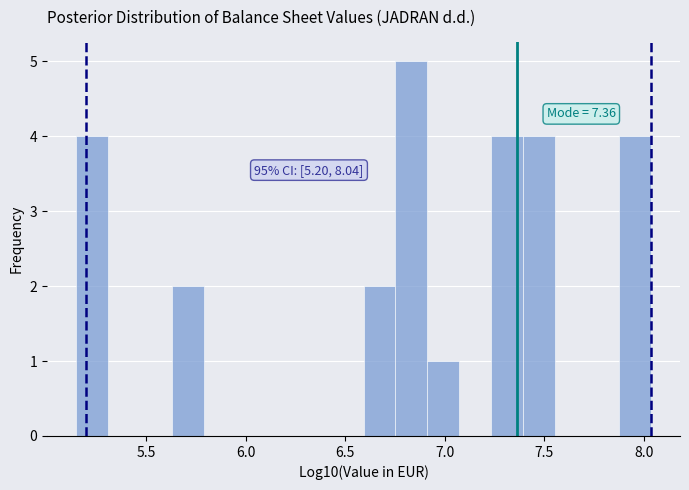

Around what value on the x-axis is the tallest bar? Give the approximate position of its centre, as read against the axis.

6.85